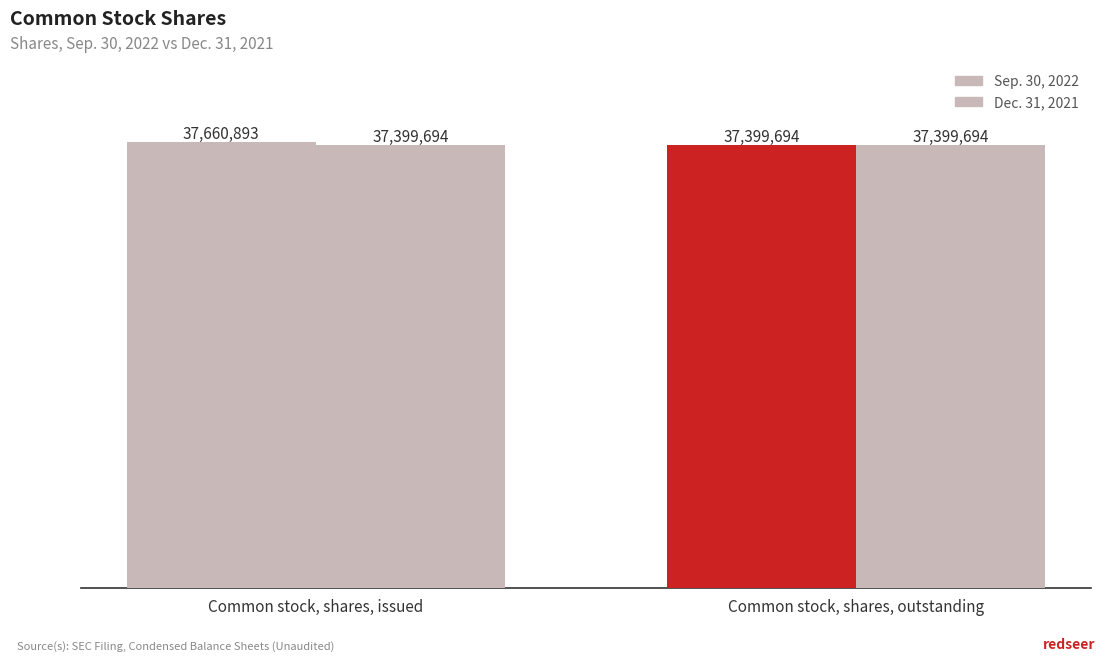

How many series are shown in this chart?

2